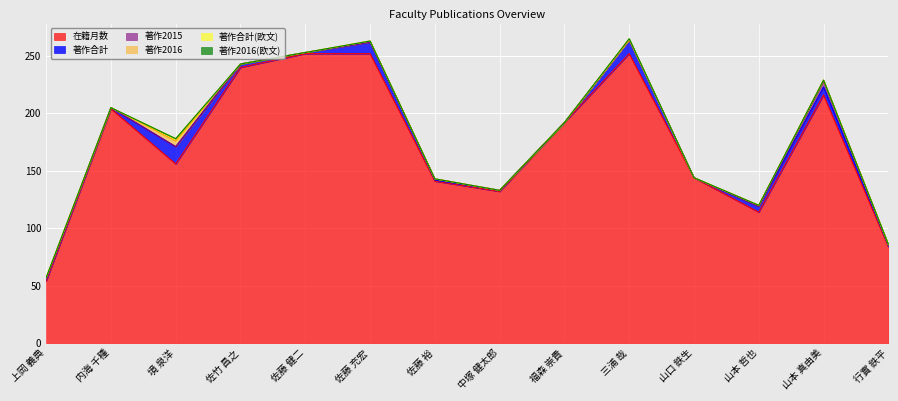

What is the difference between the second highest and second lowest values in the 著作合計 series?

12